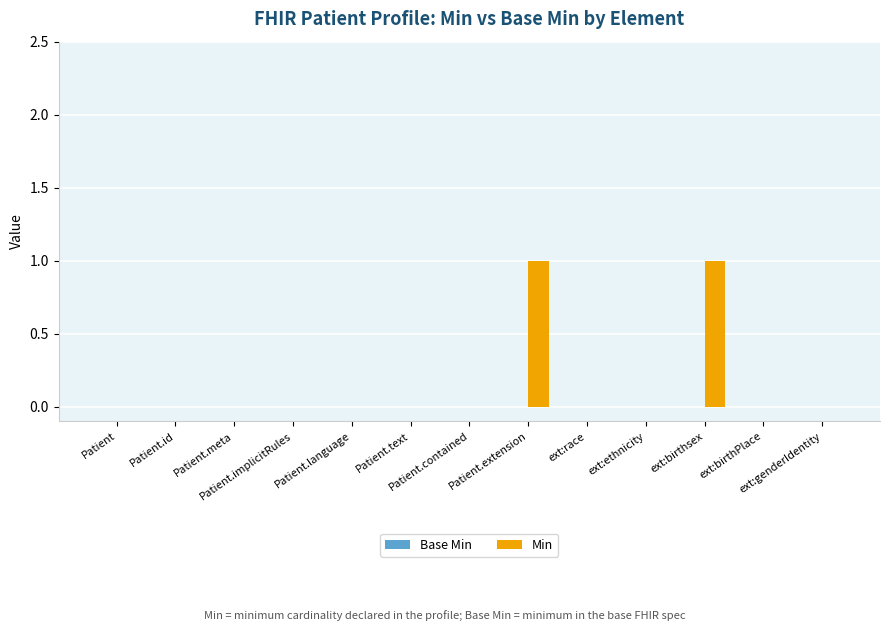

Are the bars horizontal?

No